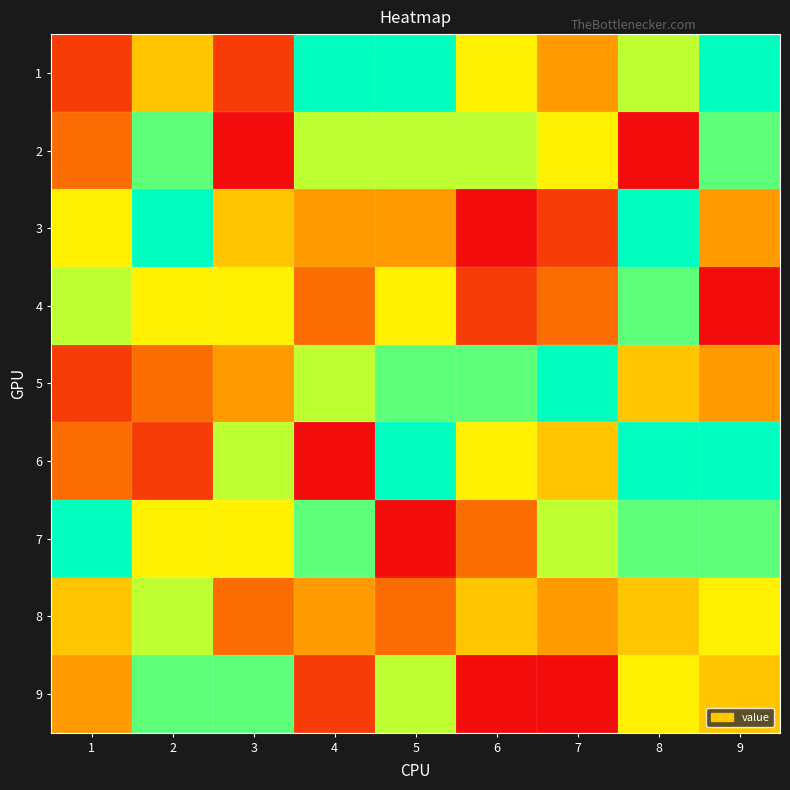

At which category is the sum across all series the highest?

8